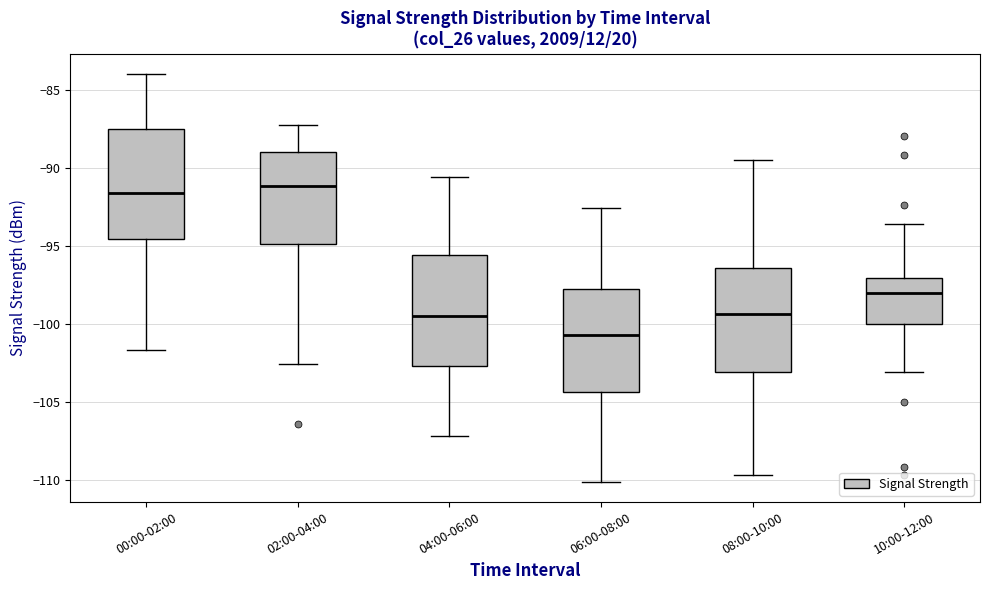

Where does the median line of the box for 10:00-12:00 sit on the y-axis? The values are not printed on the chart, so give them approximately, as read against the axis.

-98.0